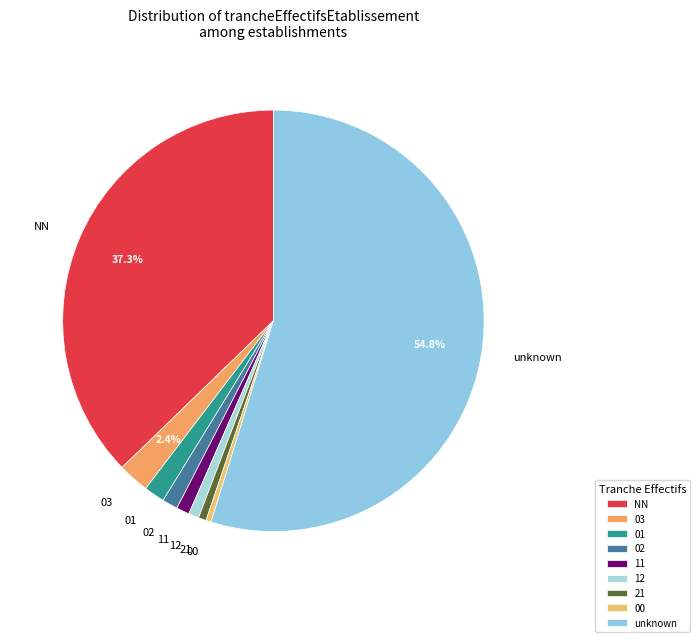

True or false: 21 accounts for 1% of the total.

True